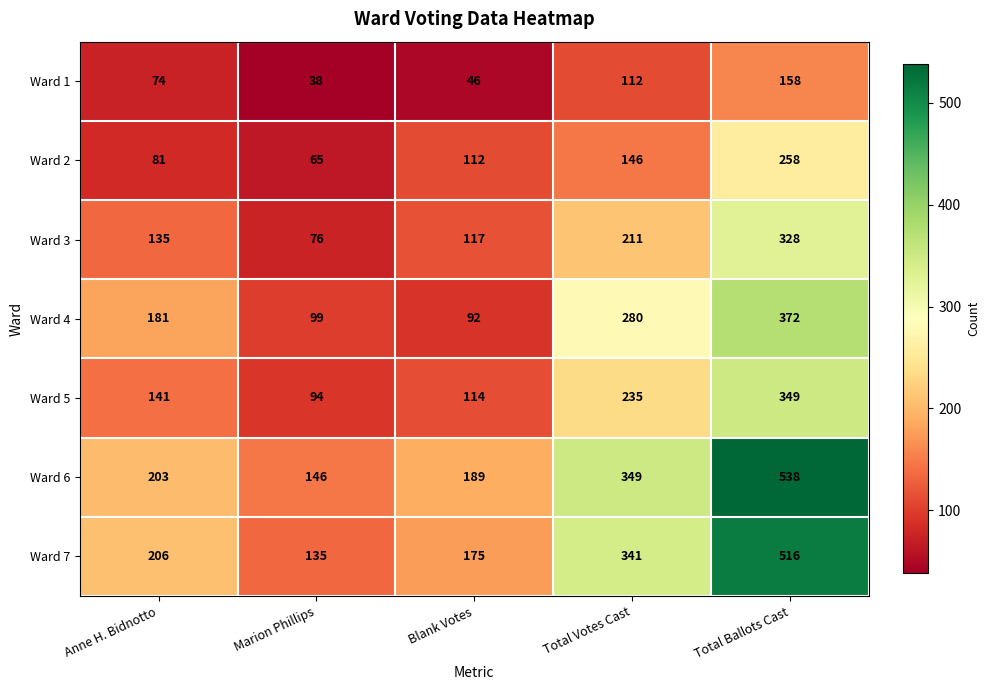

The Ward 4 series shows 372 at Total Ballots Cast. True or false?

True